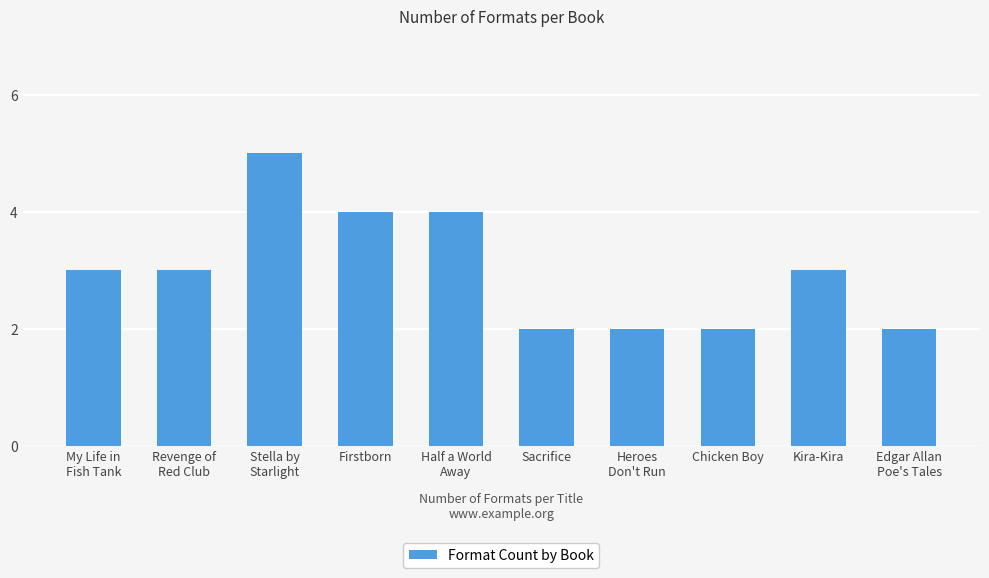

How many distinct data groups are displayed?

1